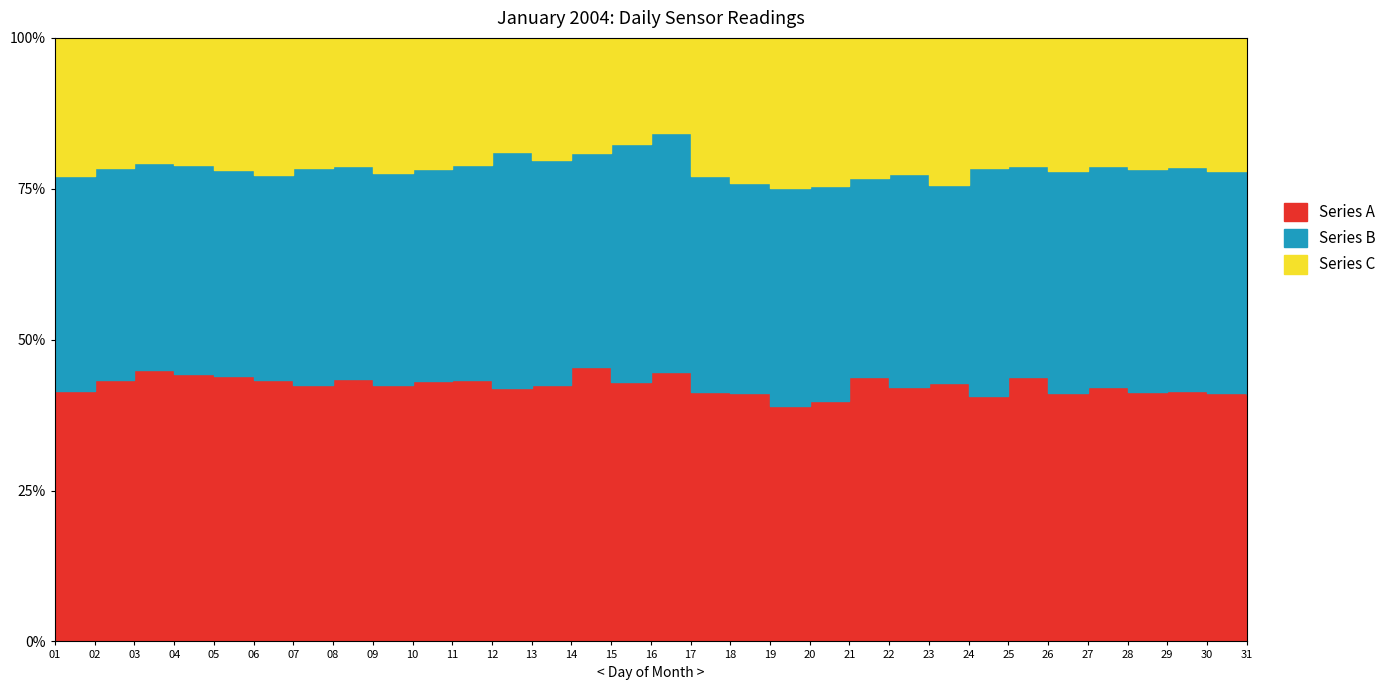

Reading right to left, extract all data points from this chart.

Series A: 31=17.9	30=16.9	29=16.8	28=16.4	27=16.3	26=15.8	25=16.9	24=14.9	23=13.6	22=17.1	21=18.2	20=15.6	19=15.3	18=16.6	17=17.4	16=16.2	15=17.8	14=18.9	13=17.5	12=17.9	11=17.4	10=16.2	09=16.1	08=17.9	07=17.2	06=16.9	05=17.9	04=19.0	03=19.9	02=18.2	01=16.5
Series B: 31=16.5	30=15.1	29=15.0	28=14.6	27=14.1	26=14.1	25=13.6	24=13.8	23=10.4	22=14.4	21=13.8	20=13.9	19=14.1	18=14.0	17=15.2	16=14.3	15=16.3	14=14.8	13=15.3	12=16.6	11=14.3	10=13.2	09=13.4	08=14.5	07=14.6	06=13.2	05=13.9	04=14.8	03=15.2	02=14.8	01=14.1
Series C: 31=9.5	30=9.1	29=8.7	28=8.6	27=8.2	26=8.5	25=8.2	24=7.9	23=7.7	22=9.2	21=9.6	20=9.7	19=9.8	18=9.7	17=9.6	16=5.7	15=7.3	14=8.0	13=8.3	12=8.1	11=8.5	10=8.2	09=8.5	08=8.7	07=8.7	06=8.9	05=8.9	04=9.1	03=9.1	02=9.1	01=9.1